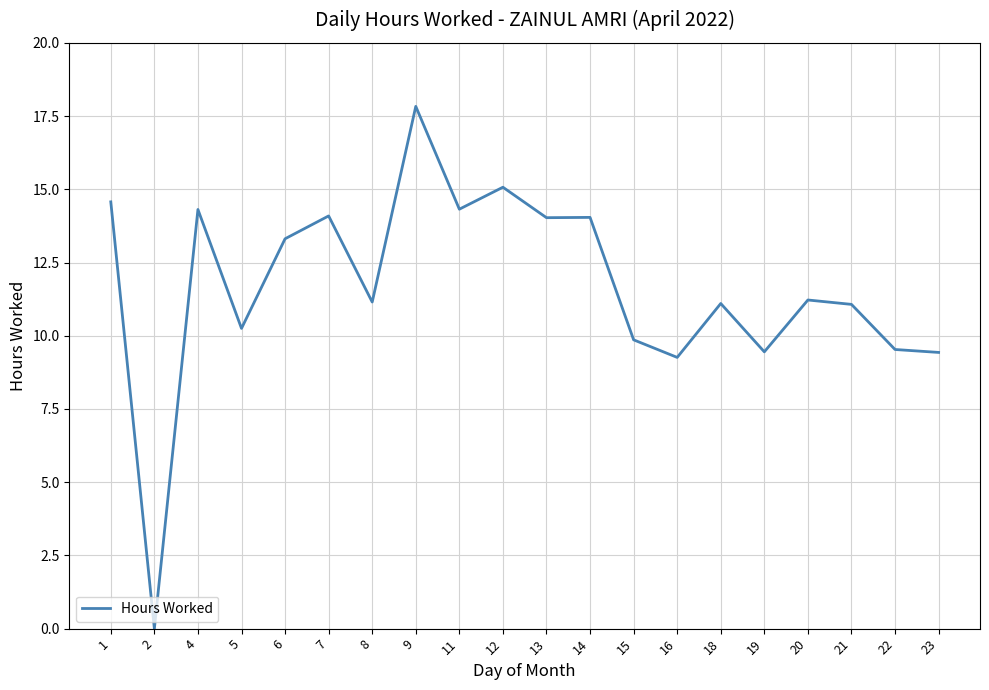

Which label corresponds to the largest value in the chart?

9